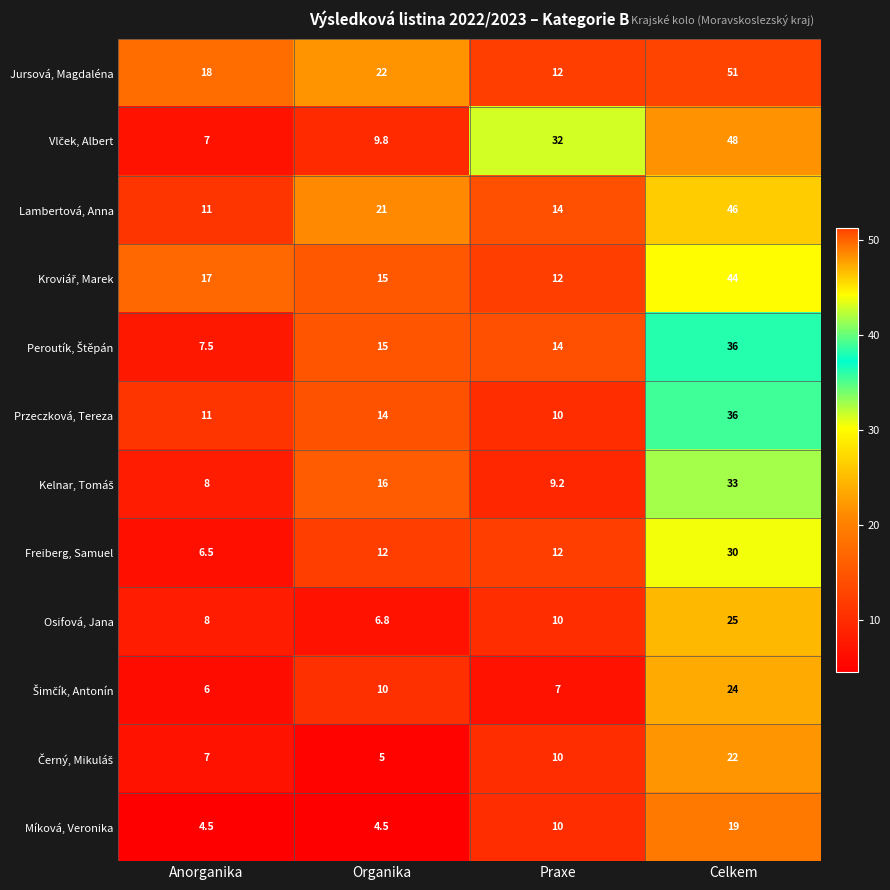

What is the difference between the highest and lowest values at Organika?

17.5